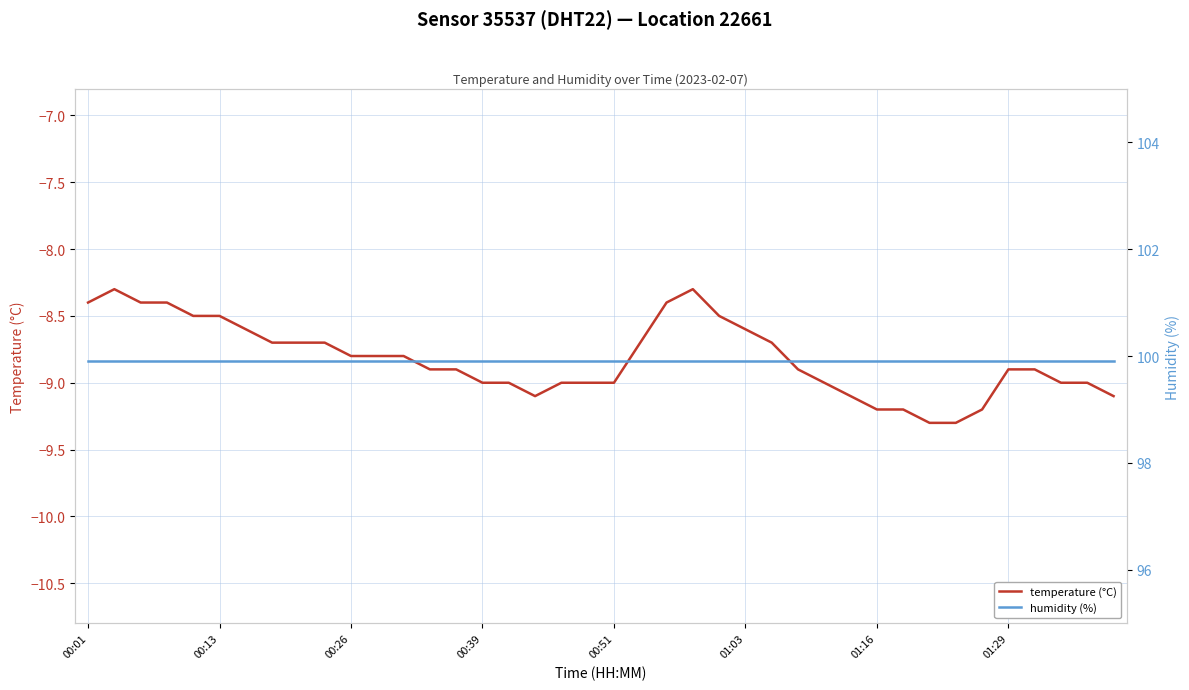

What is the highest value of the temperature (°C) series?

-8.3